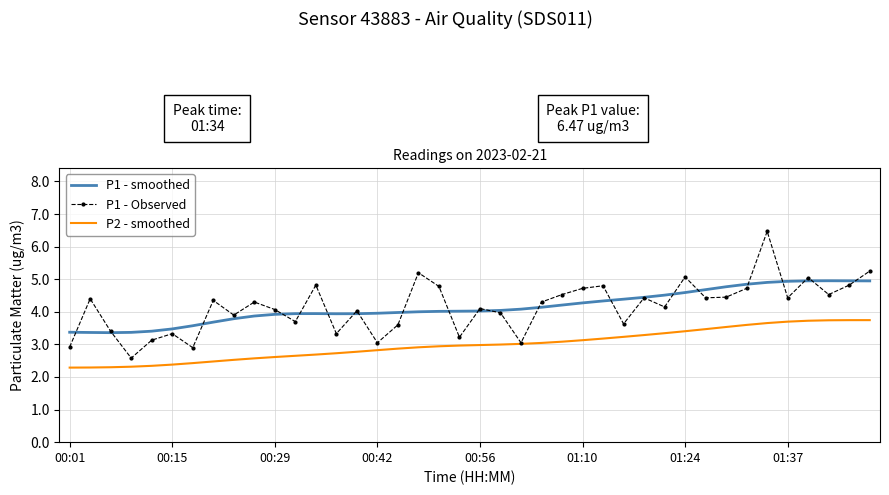

What is the highest value of the P1 - Observed series?

6.5